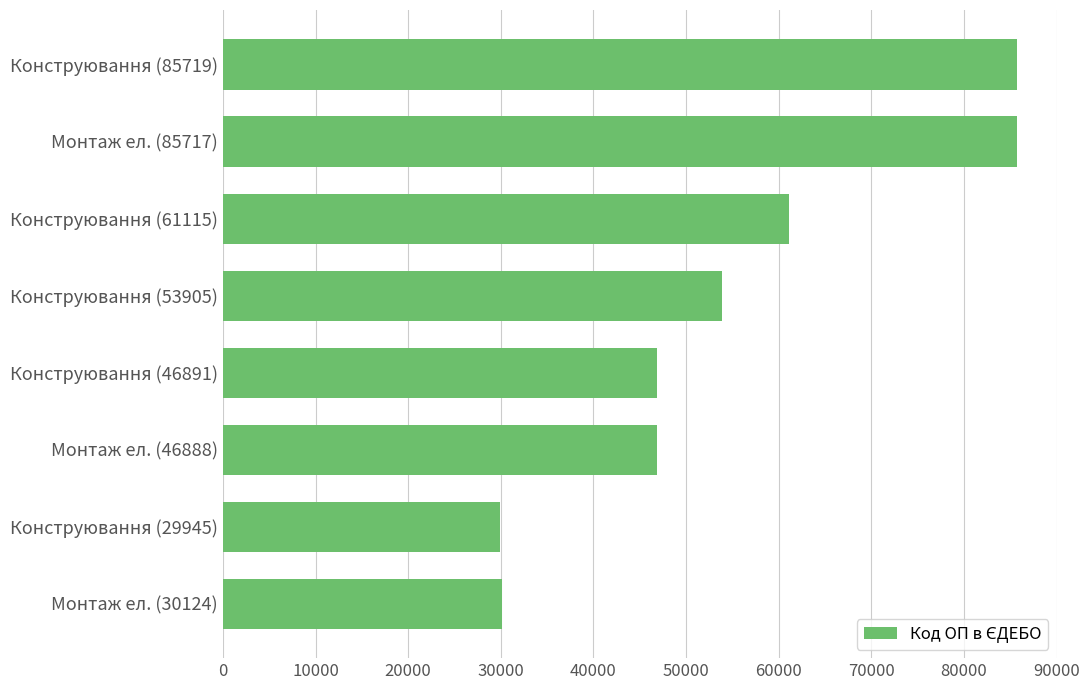

Which has a higher value, Конструювання (46891) or Монтаж ел. (30124)?

Конструювання (46891)